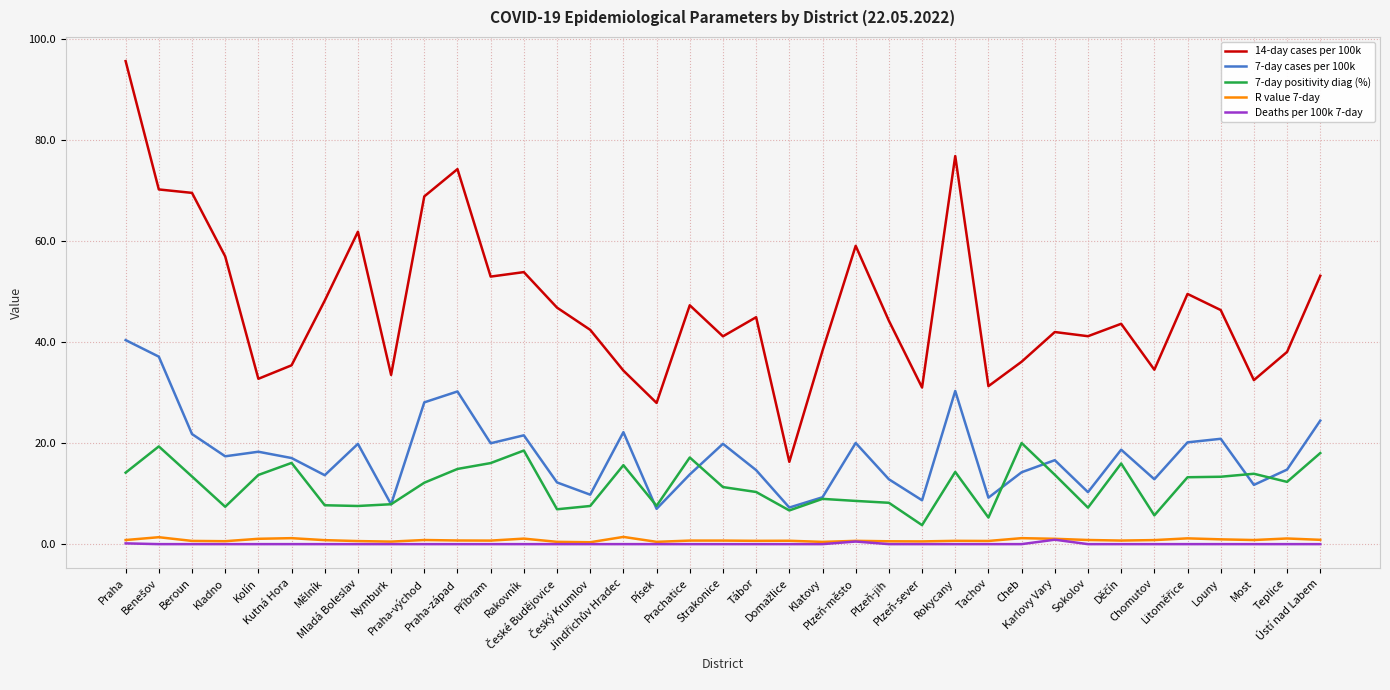

How many lines are shown in the chart?

5